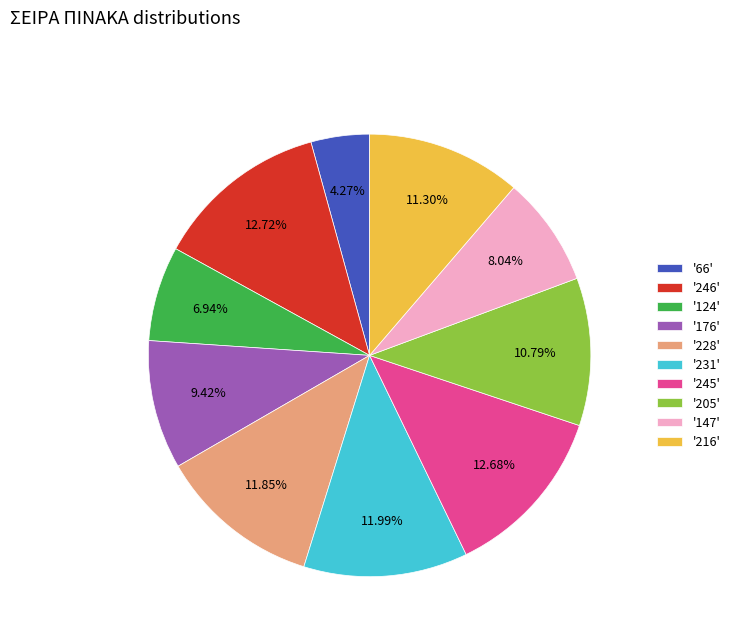

How many segments does this pie chart have?

10